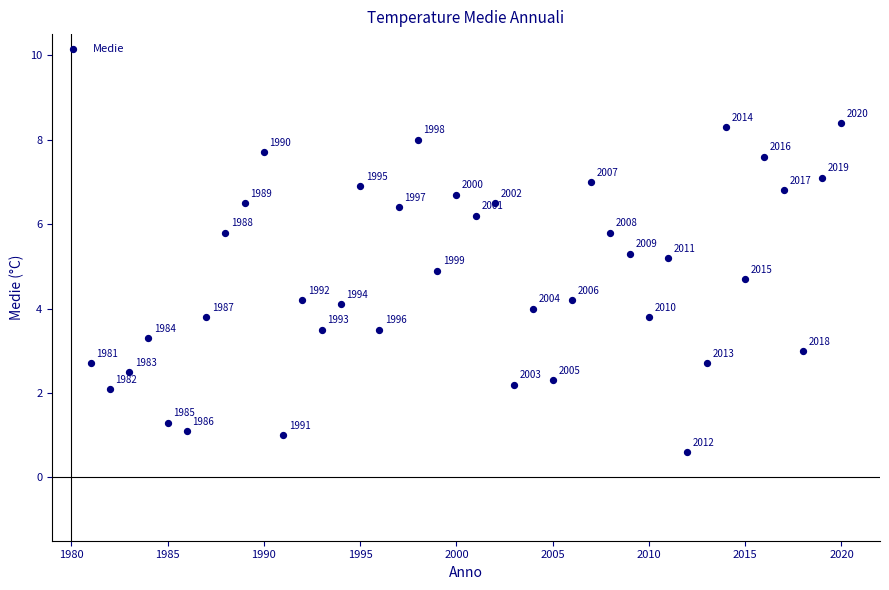

What is the range of X values (max minus min)?

39.0